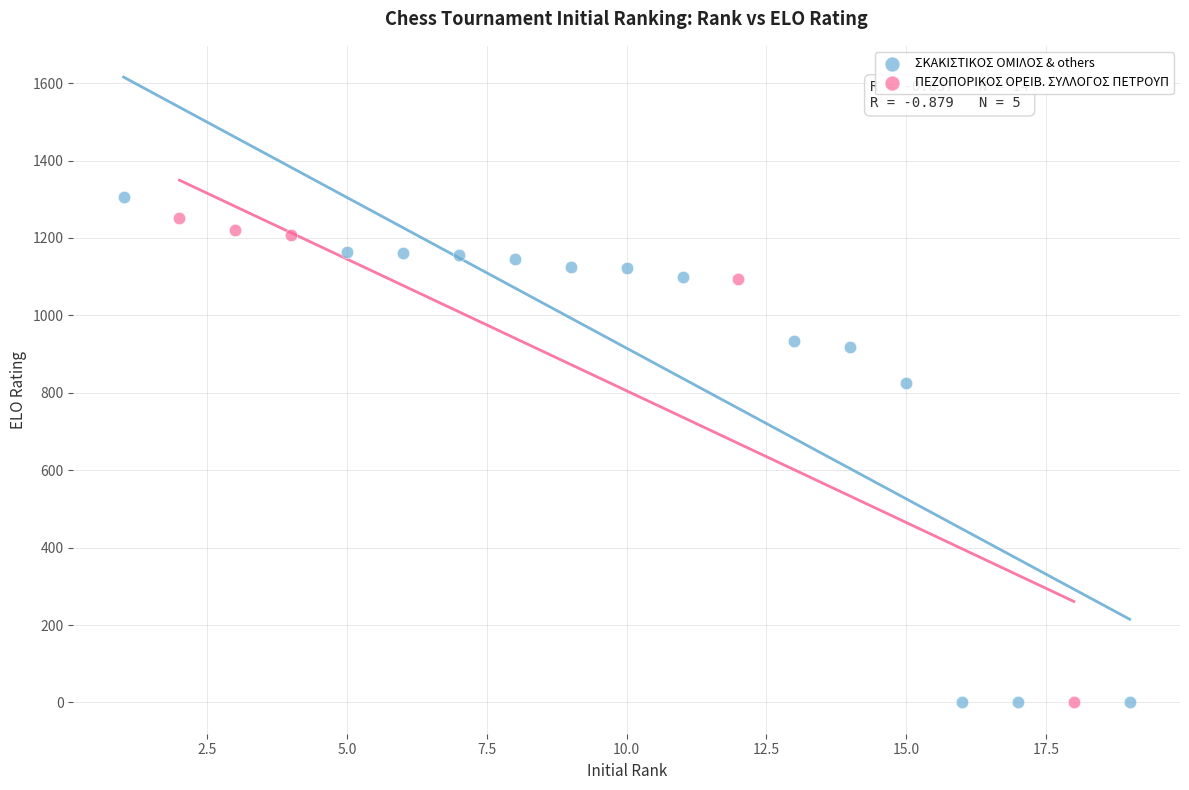

Which series reaches the maximum Y coordinate?

ΣΚΑΚΙΣΤΙΚΟΣ ΟΜΙΛΟΣ & others